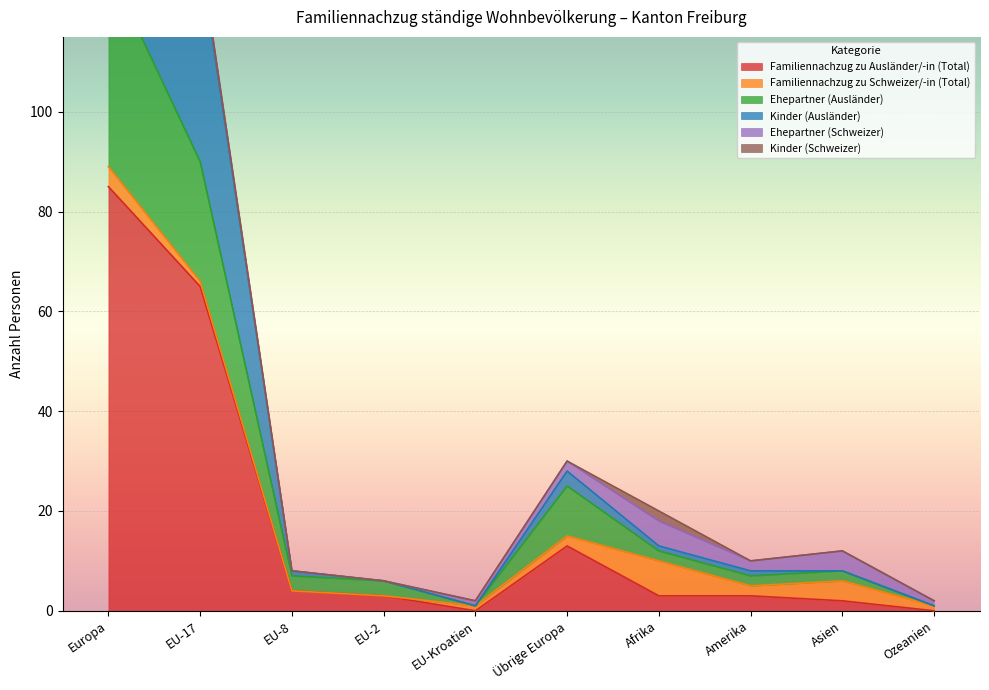

What is the label of the 5th point from the left?

EU-Kroatien